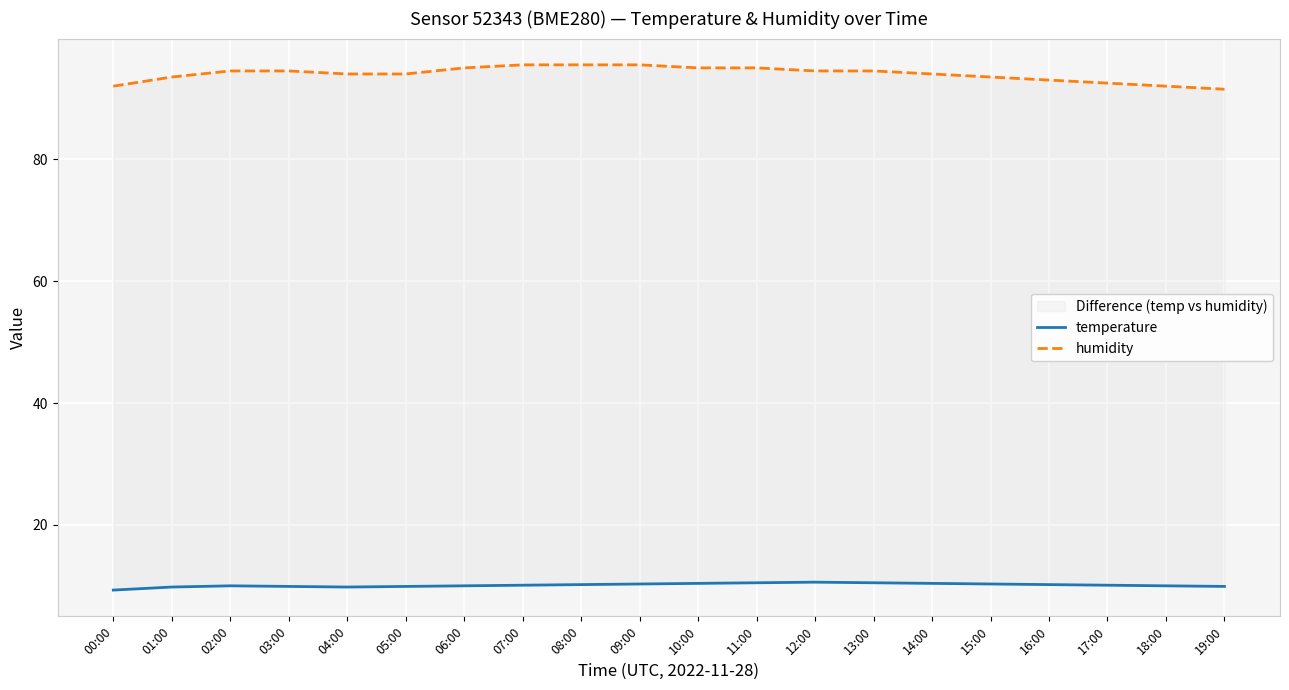

Which series changed the most between 09:00 and 17:00?

humidity